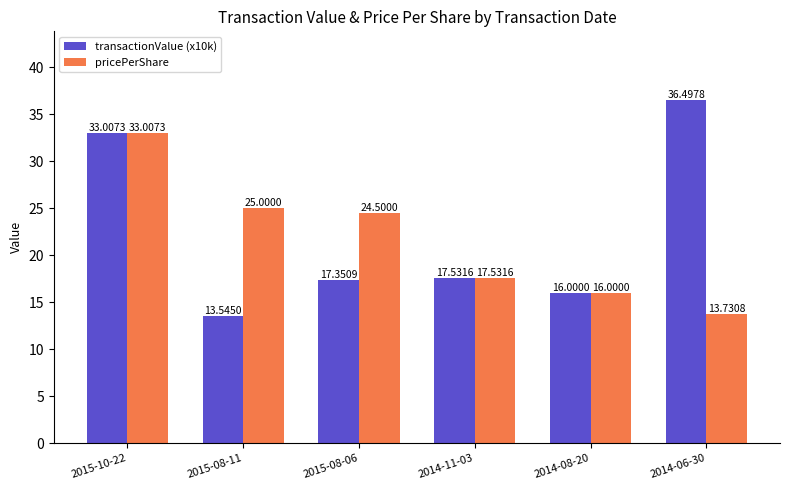

What is the total value across all series at 2015-10-22?

66.0